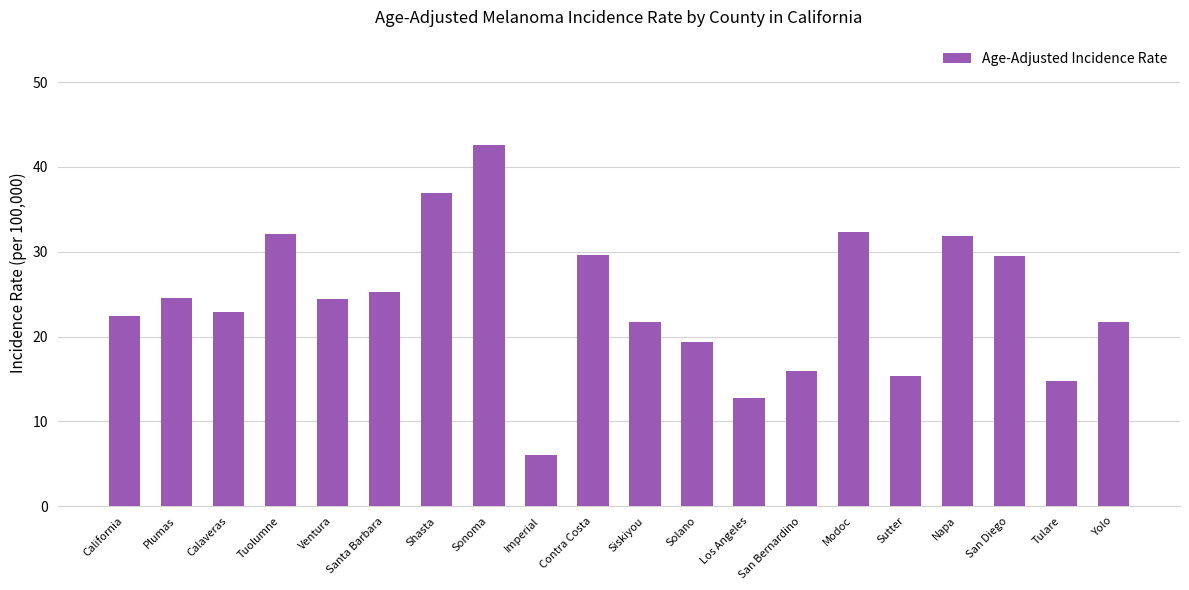

What is the value of the 14th bar from the left?

15.9